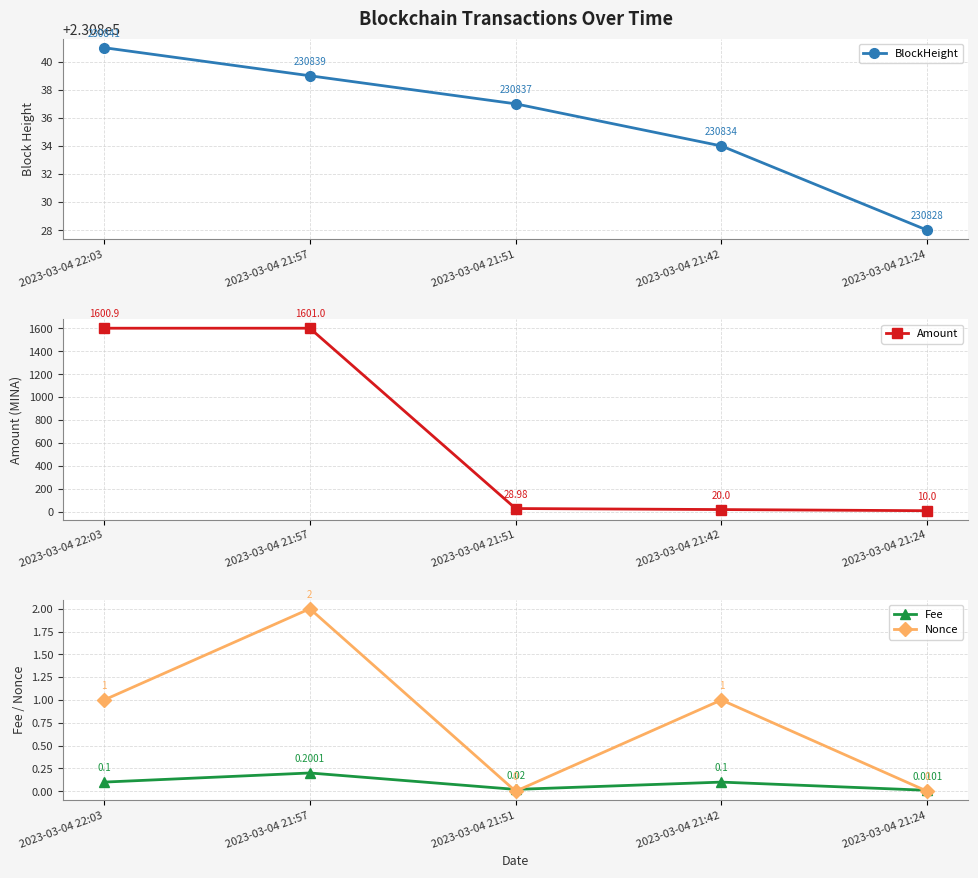

True or false: Nonce and Amount cross at least once.

False